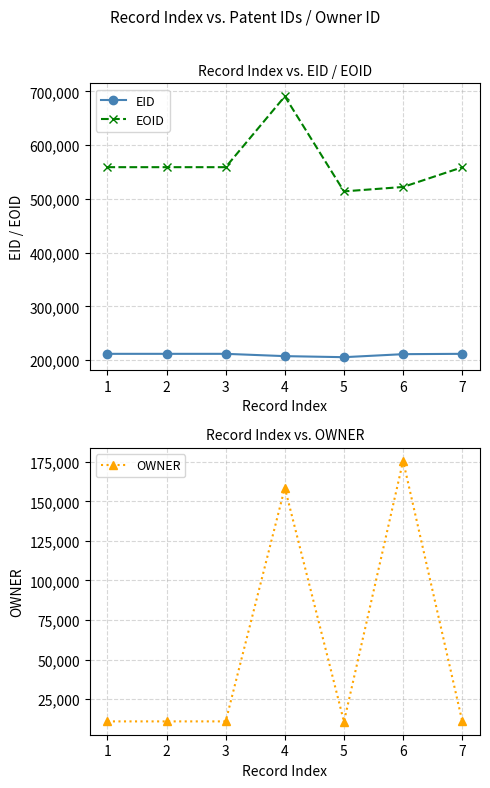

Rank the series by their maximum value, from lowest to highest.

OWNER, EID, EOID